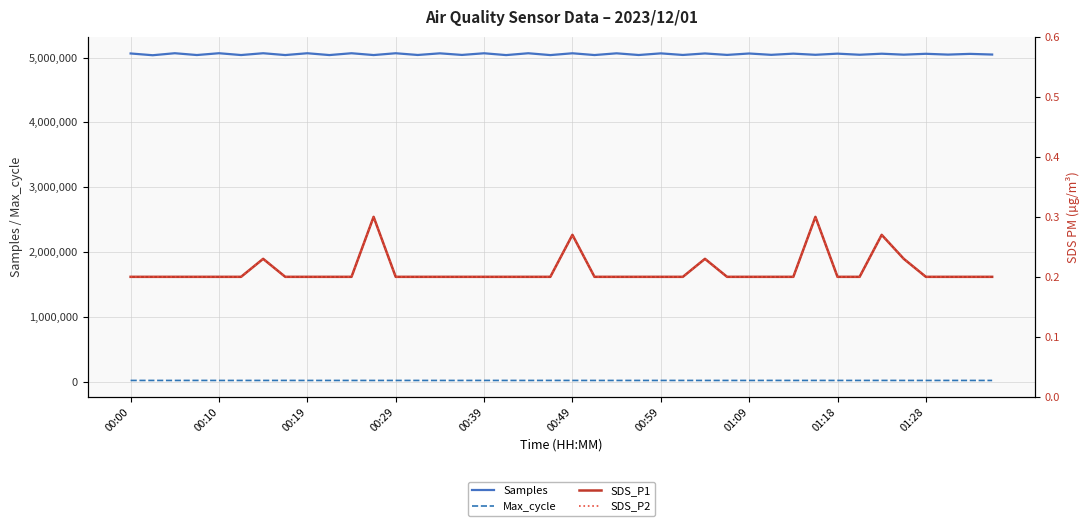

Reading right to left, list all the values displayed in this chart.

Samples: 5046274.0	5056564.0	5045333.0	5057820.0	5044417.0	5059101.0	5043137.0	5059943.0	5042418.0	5059982.0	5041686.0	5062309.0	5040655.0	5062942.0	5039961.0	5064275.0	5039085.0	5065028.0	5038612.0	5065655.0	5037872.0	5066074.0	5037916.0	5065763.0	5040381.0	5064787.0	5039626.0	5066065.0	5038444.0	5066167.0	5038255.0	5066200.0	5038429.0	5066292.0	5038611.0	5066413.0	5038768.0	5066491.0	5035615.0	5062849.0
Max_cycle: 20246.0	20200.0	20270.0	20215.0	20287.0	20537.0	20321.0	20278.0	20432.0	20213.0	20567.0	20215.0	20261.0	20231.0	20454.0	20238.0	20290.0	20213.0	20238.0	20203.0	20610.0	20275.0	20266.0	20532.0	20242.0	20206.0	20310.0	20329.0	20244.0	20199.0	20243.0	20206.0	20435.0	20278.0	20246.0	20234.0	20493.0	20206.0	20315.0	20258.0
SDS_P1: 0.2	0.2	0.2	0.2	0.2	0.3	0.2	0.2	0.3	0.2	0.2	0.2	0.2	0.2	0.2	0.2	0.2	0.2	0.2	0.3	0.2	0.2	0.2	0.2	0.2	0.2	0.2	0.2	0.3	0.2	0.2	0.2	0.2	0.2	0.2	0.2	0.2	0.2	0.2	0.2
SDS_P2: 0.2	0.2	0.2	0.2	0.2	0.3	0.2	0.2	0.3	0.2	0.2	0.2	0.2	0.2	0.2	0.2	0.2	0.2	0.2	0.3	0.2	0.2	0.2	0.2	0.2	0.2	0.2	0.2	0.3	0.2	0.2	0.2	0.2	0.2	0.2	0.2	0.2	0.2	0.2	0.2